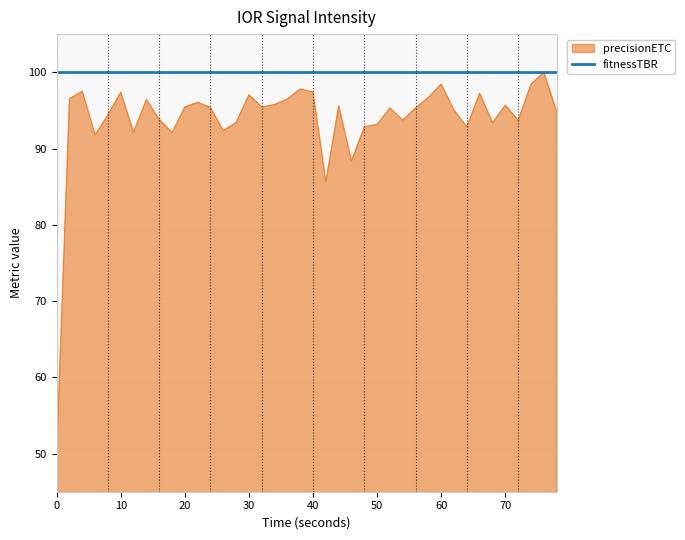

List the series in order of their overall mean, highest first.

fitnessTBR, precisionETC